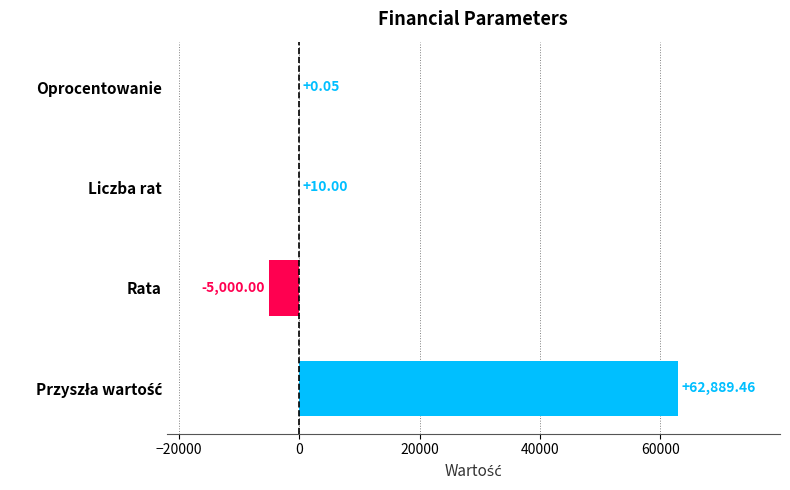

Between Oprocentowanie and Liczba rat, which is larger?

Liczba rat